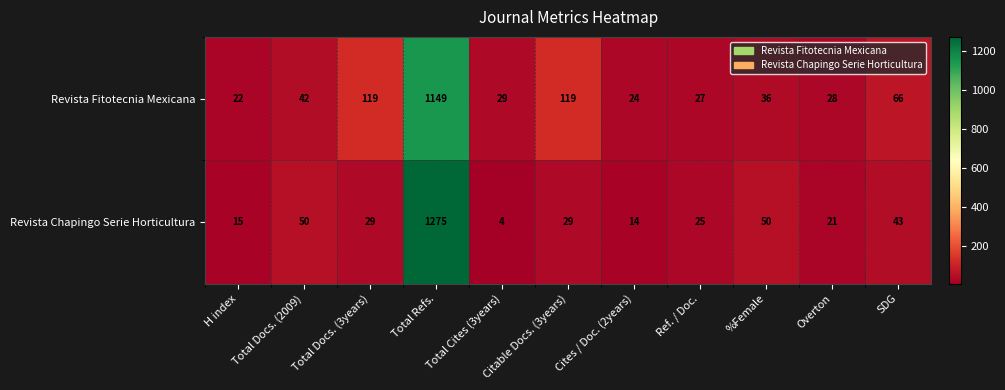

What is the difference between the second highest and second lowest values in the Revista Chapingo Serie Horticultura series?

36